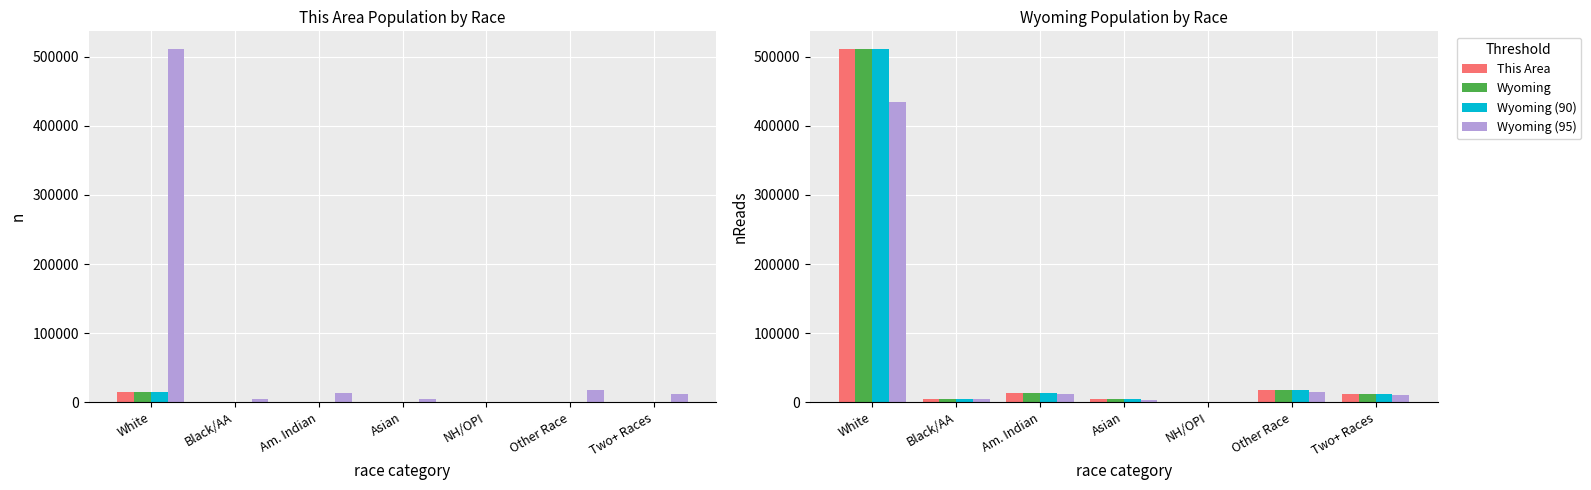

Which series has the largest range (max minus min)?

Wyoming